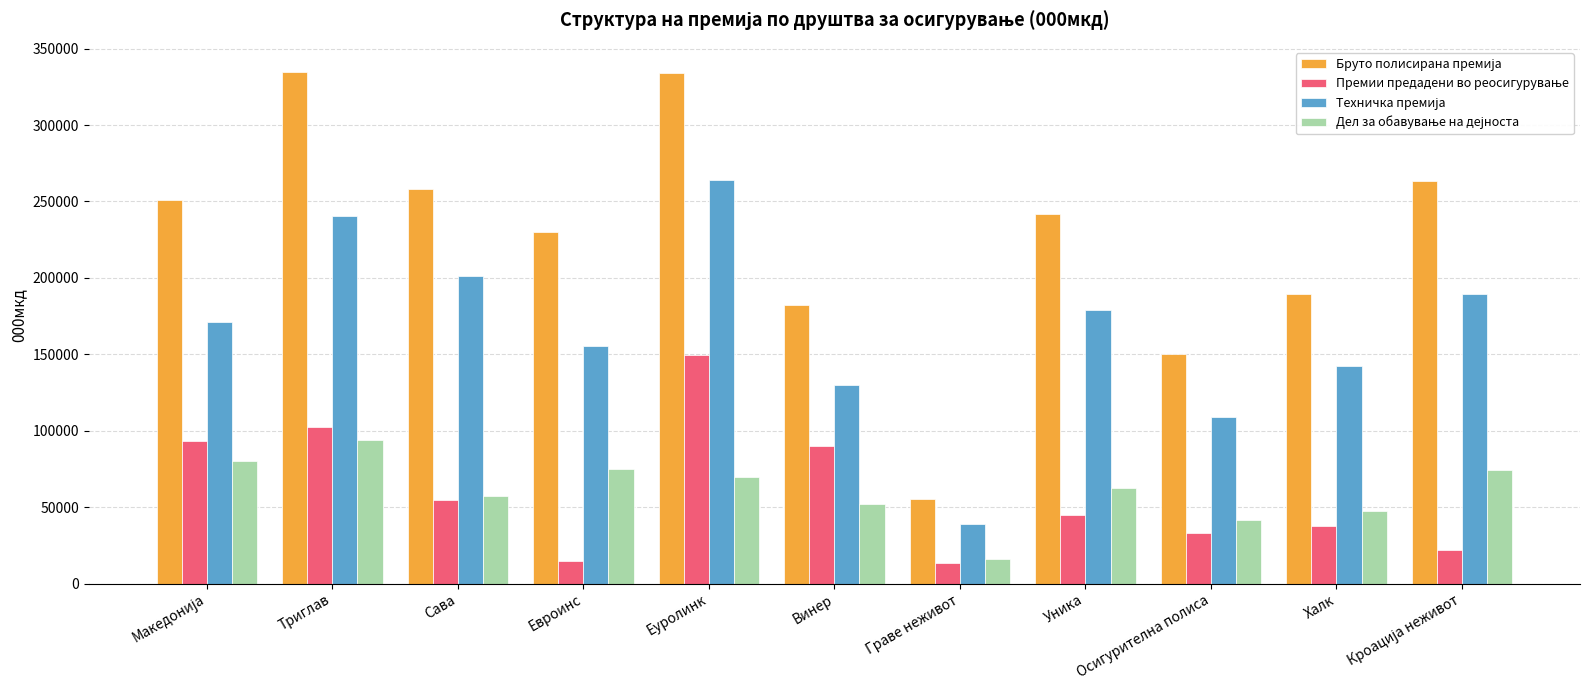

How many distinct data groups are displayed?

4